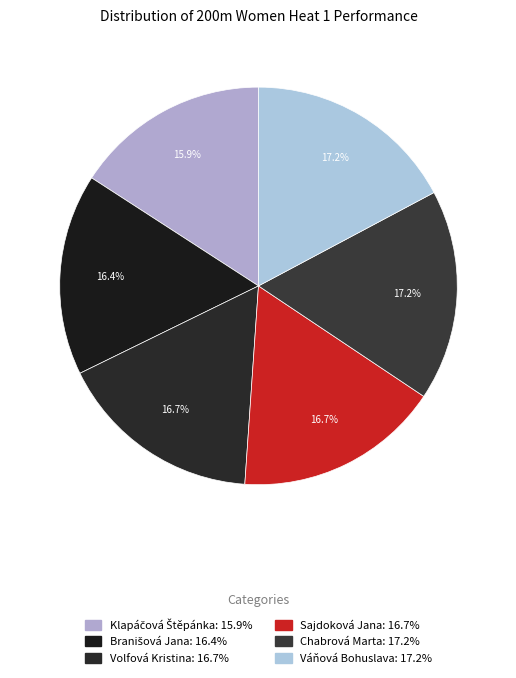

How many segments does this pie chart have?

6